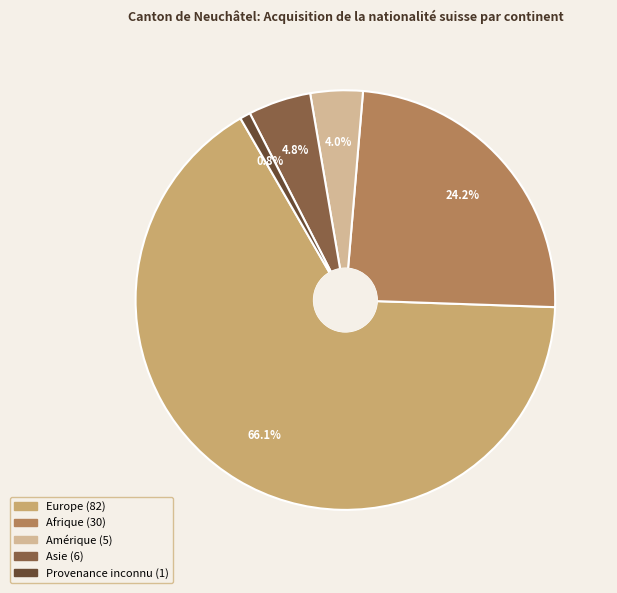

Does any single category account for the majority?

Yes